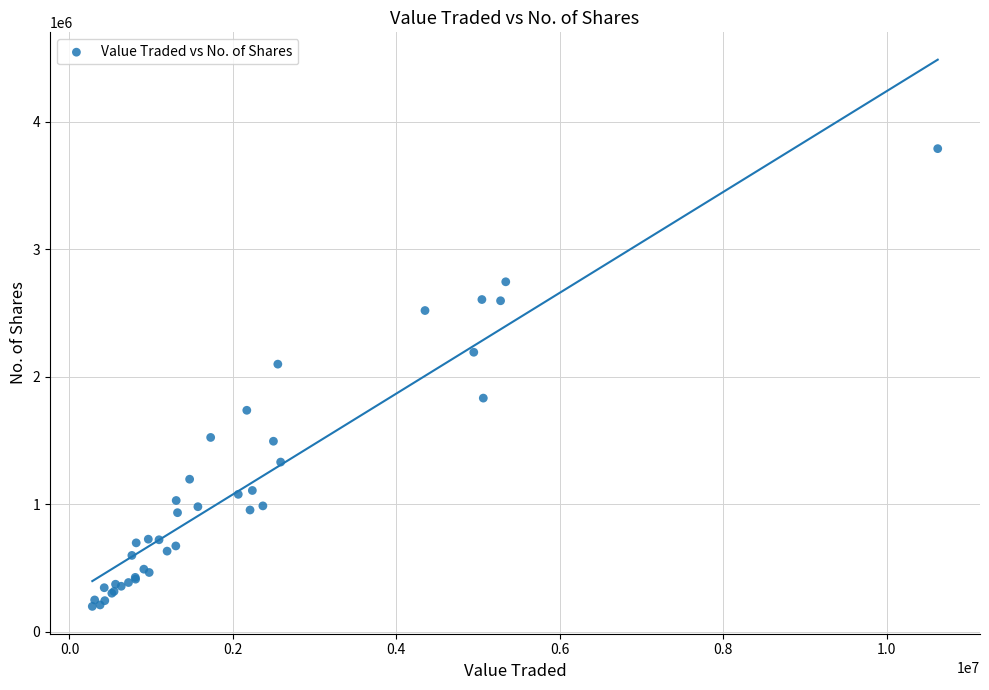

What Y value in the scatter plot is closest to 1993664?

2098496